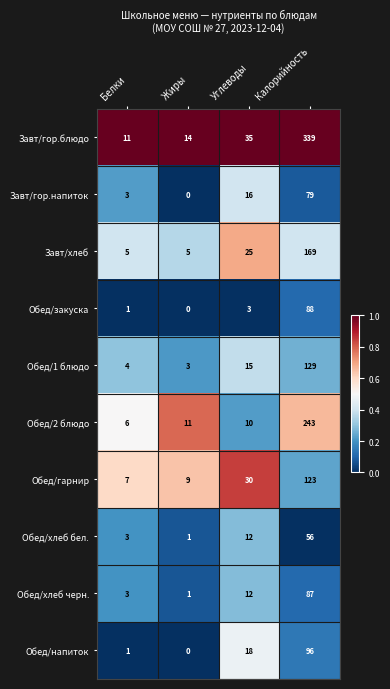

What is the sum of all Обед/хлеб бел. values?

72